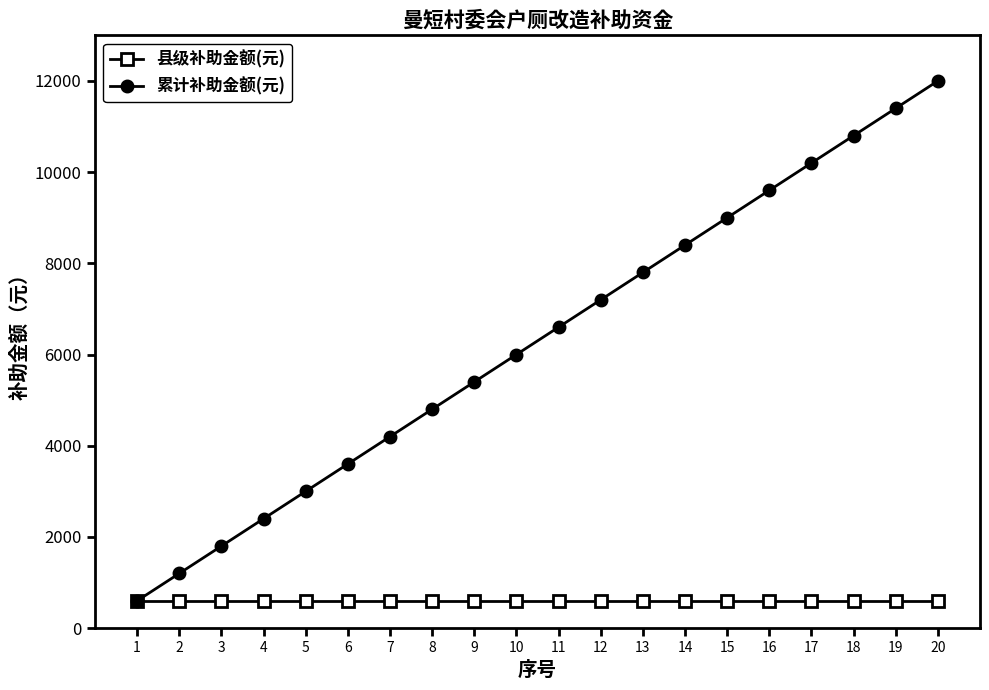

List the series in order of their peak value, highest first.

累计补助金额(元), 县级补助金额(元)